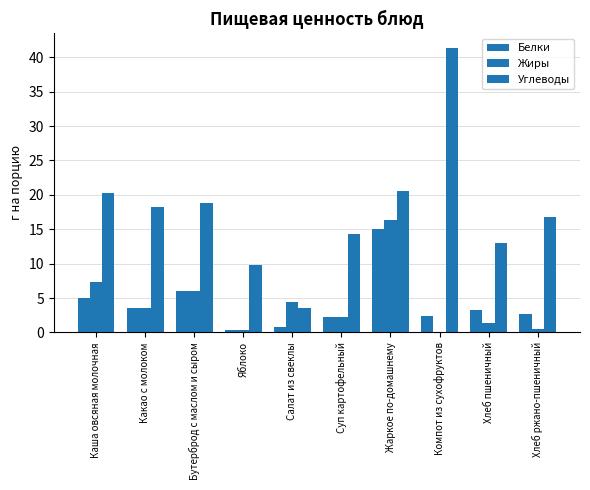

How many groups of bars are there?

10